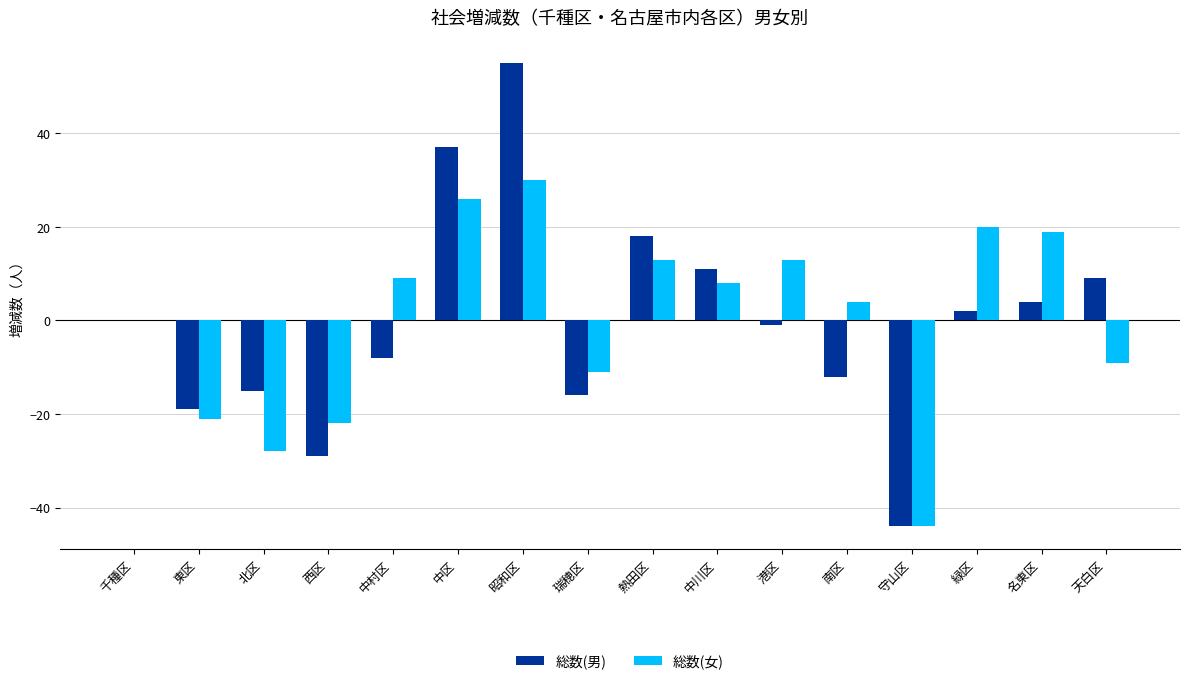

What is the spread (max minus min) of values at 天白区?

18